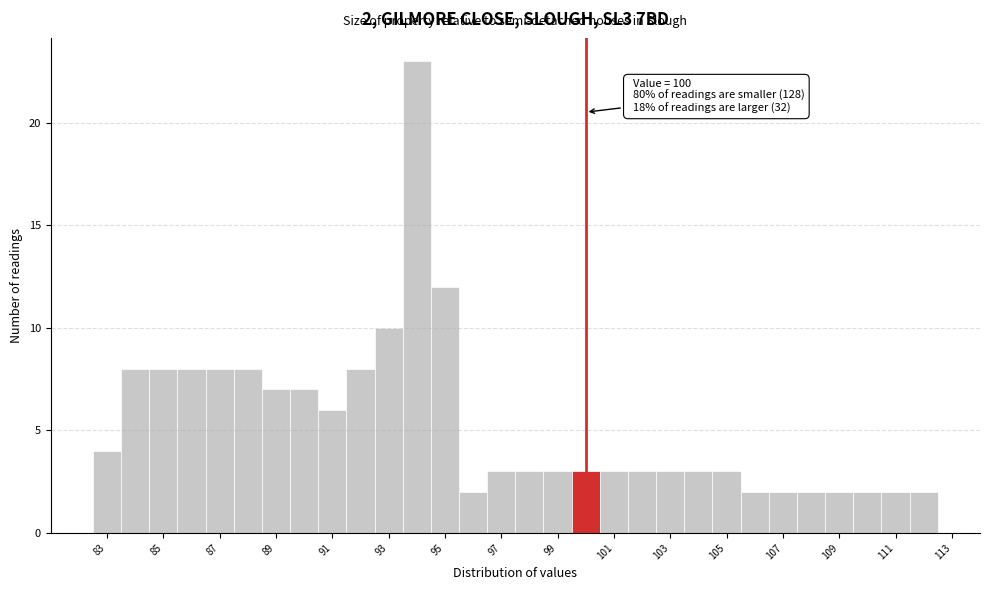

Over which range of the x-axis is the bar tallest?

93.5 to 94.5